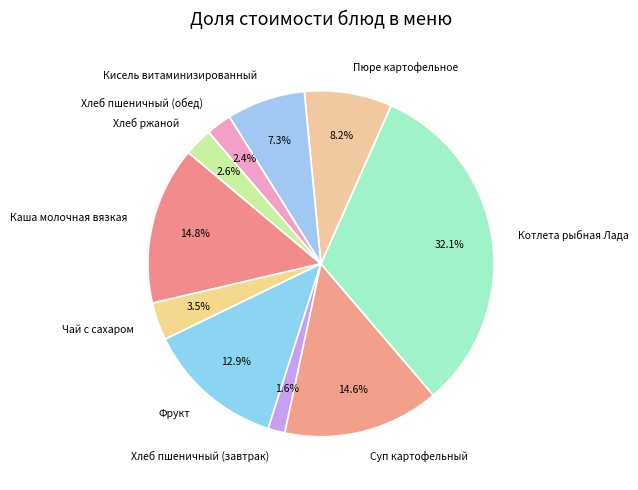

Count the number of slices in the pie.

10